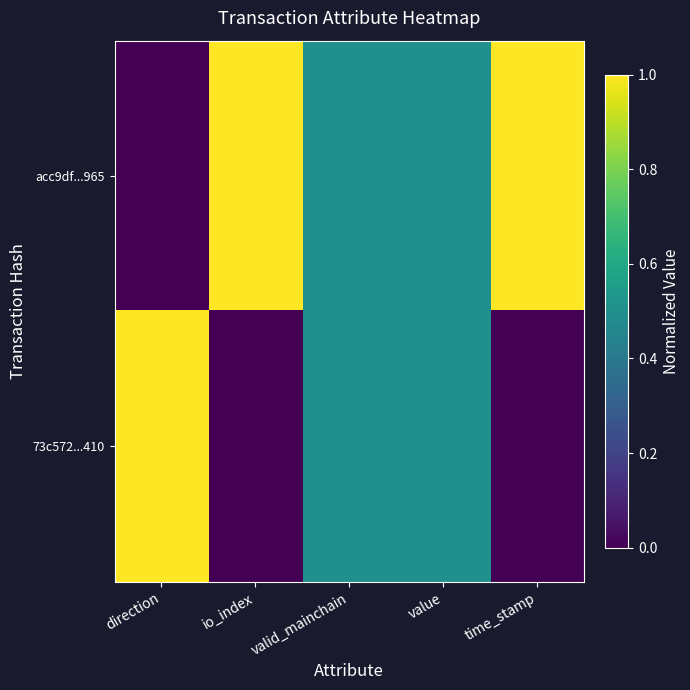

At which category does the chart reach its minimum across all series?

direction